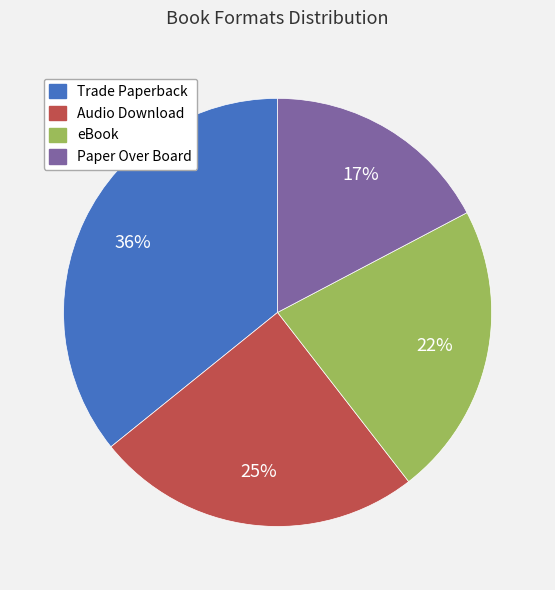

True or false: Trade Paperback accounts for 36% of the total.

True